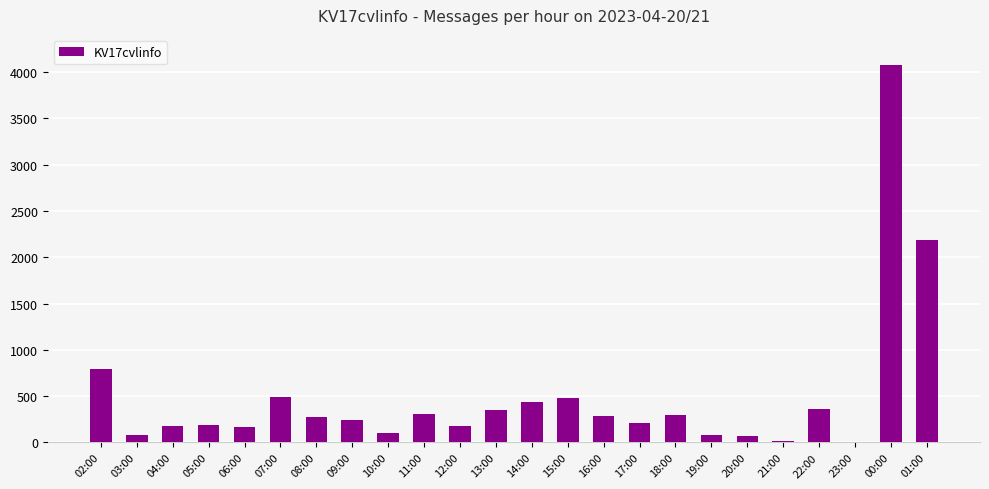

Which label corresponds to the largest value in the chart?

00:00